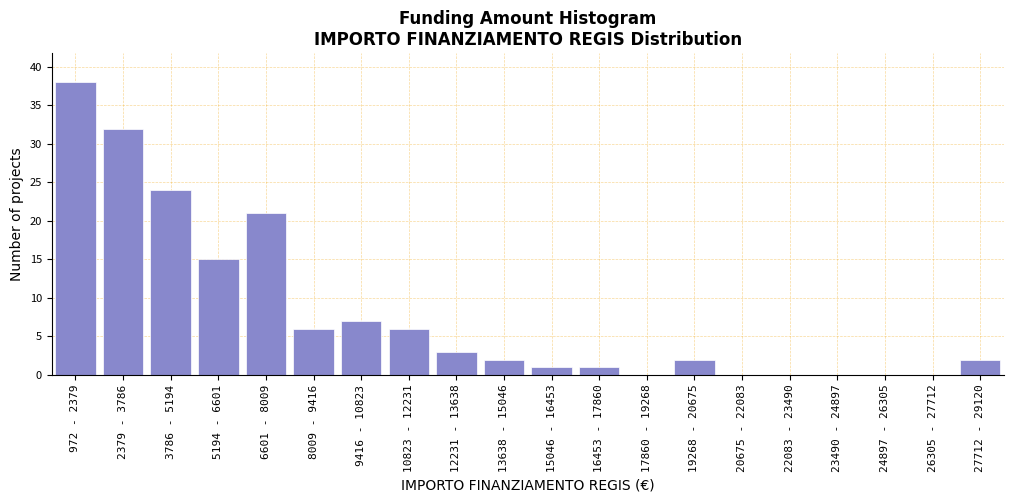

Reading left to right, what are all the values shown in this chart?

972 - 2379=38	2379 - 3786=32	3786 - 5194=24	5194 - 6601=15	6601 - 8009=21	8009 - 9416=6	9416 - 10823=7	10823 - 12231=6	12231 - 13638=3	13638 - 15046=2	15046 - 16453=1	16453 - 17860=1	17860 - 19268=0	19268 - 20675=2	20675 - 22083=0	22083 - 23490=0	23490 - 24897=0	24897 - 26305=0	26305 - 27712=0	27712 - 29120=2